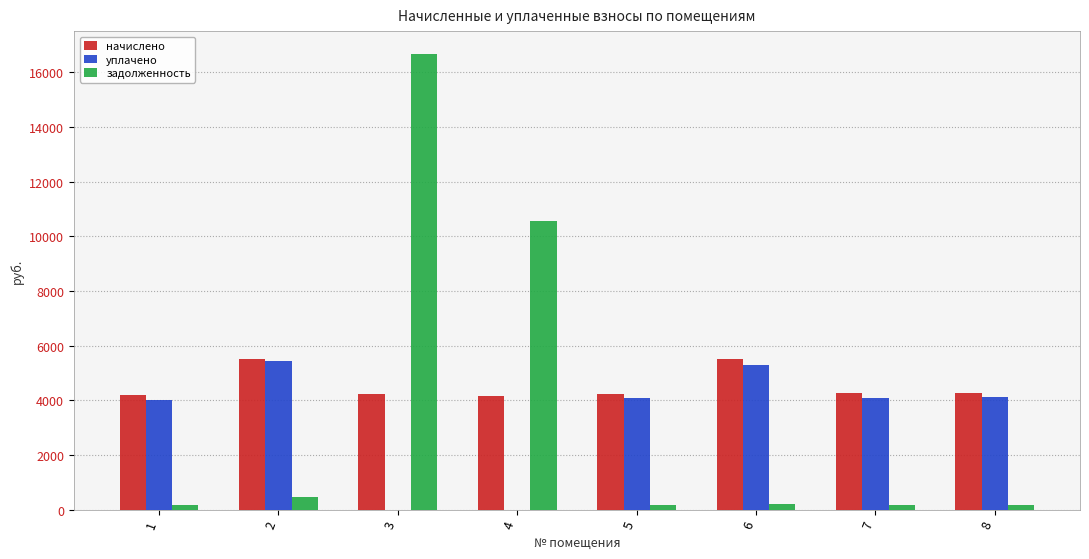

Is it true that начислено equals 855.4 at 3?

False